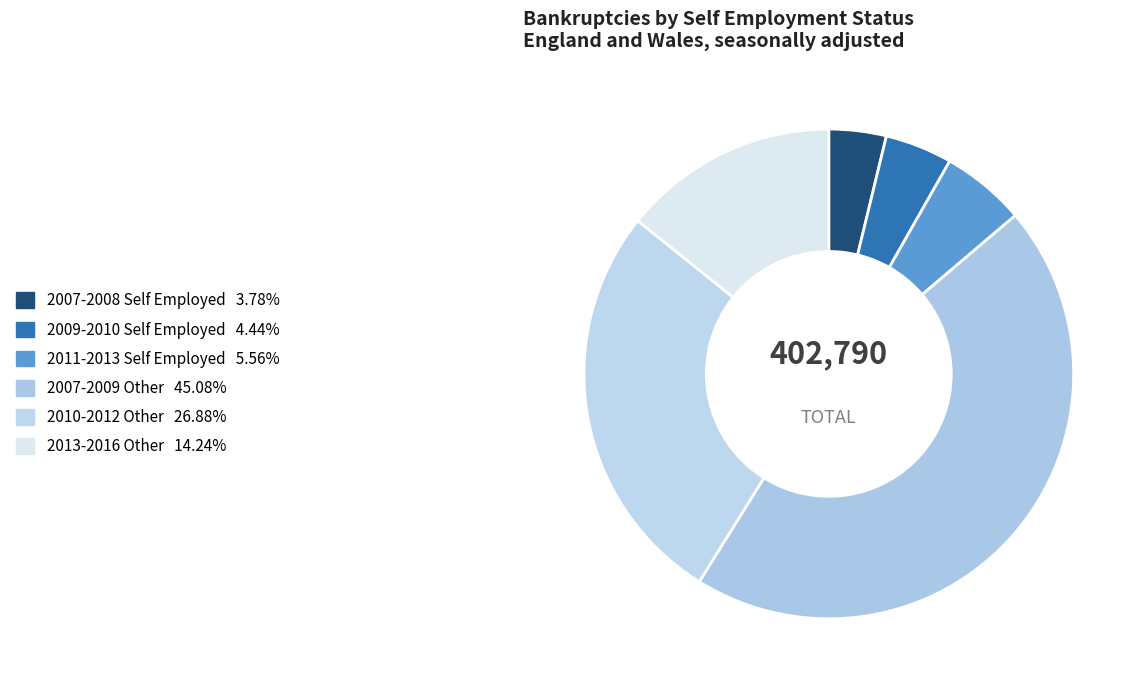

Count the number of slices in the pie.

6